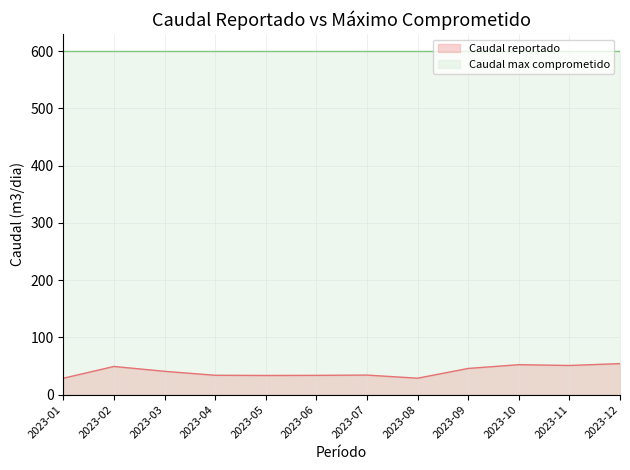

Reading left to right, list all the values displayed in this chart.

28.7	49.2	40.8	33.9	33.5	33.7	34.2	28.8	45.8	52.4	51.0	54.2